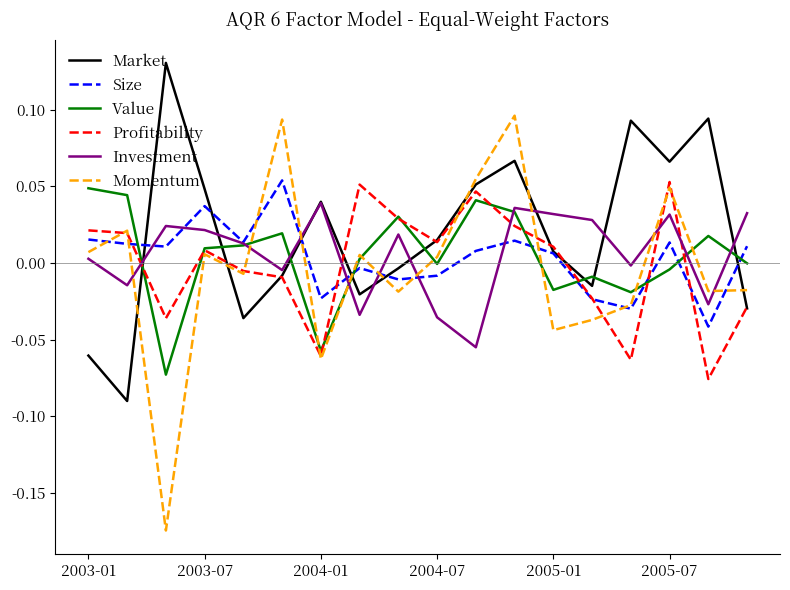

Which series has the largest total across all categories?

Market